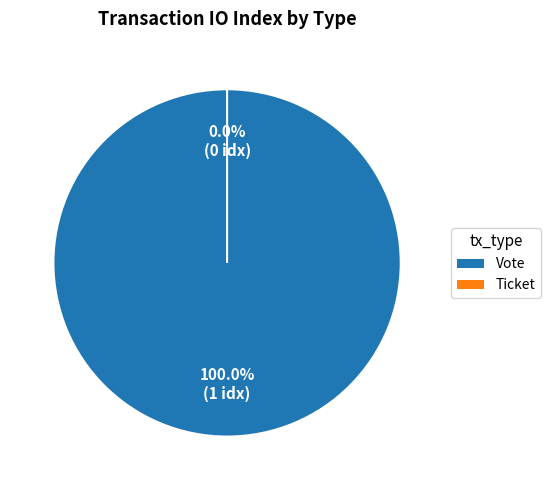

Which has a higher value, Ticket or Vote?

Vote